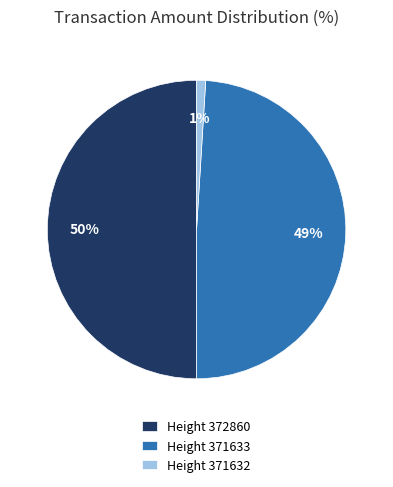

Combined, do Height 371633 and Height 372860 account for over 50%?

Yes